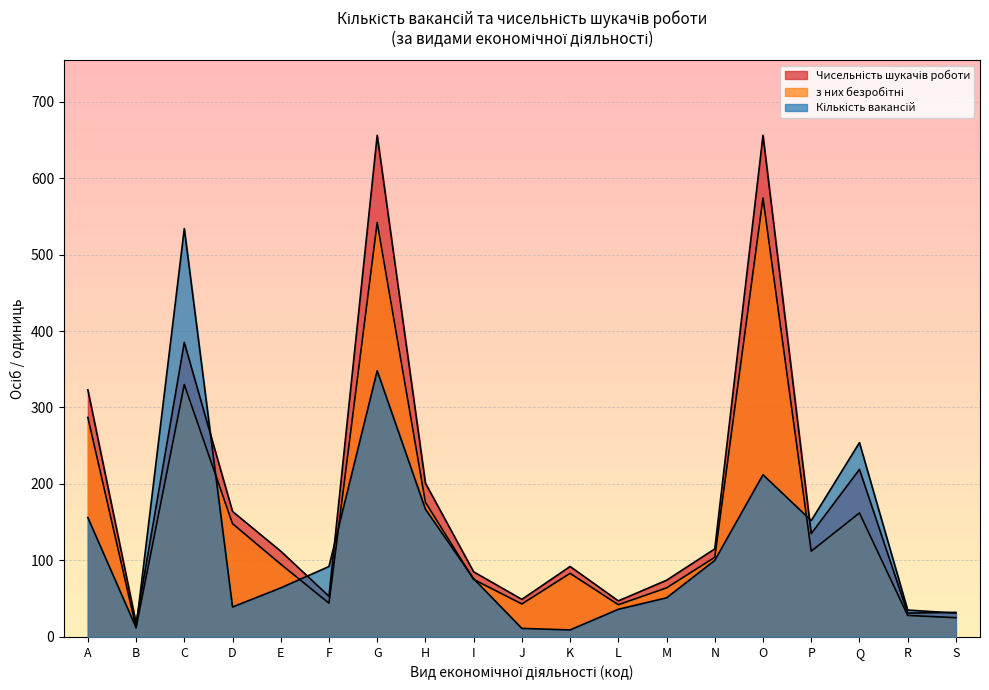

At which label is з них безробітні closest to 293?

A